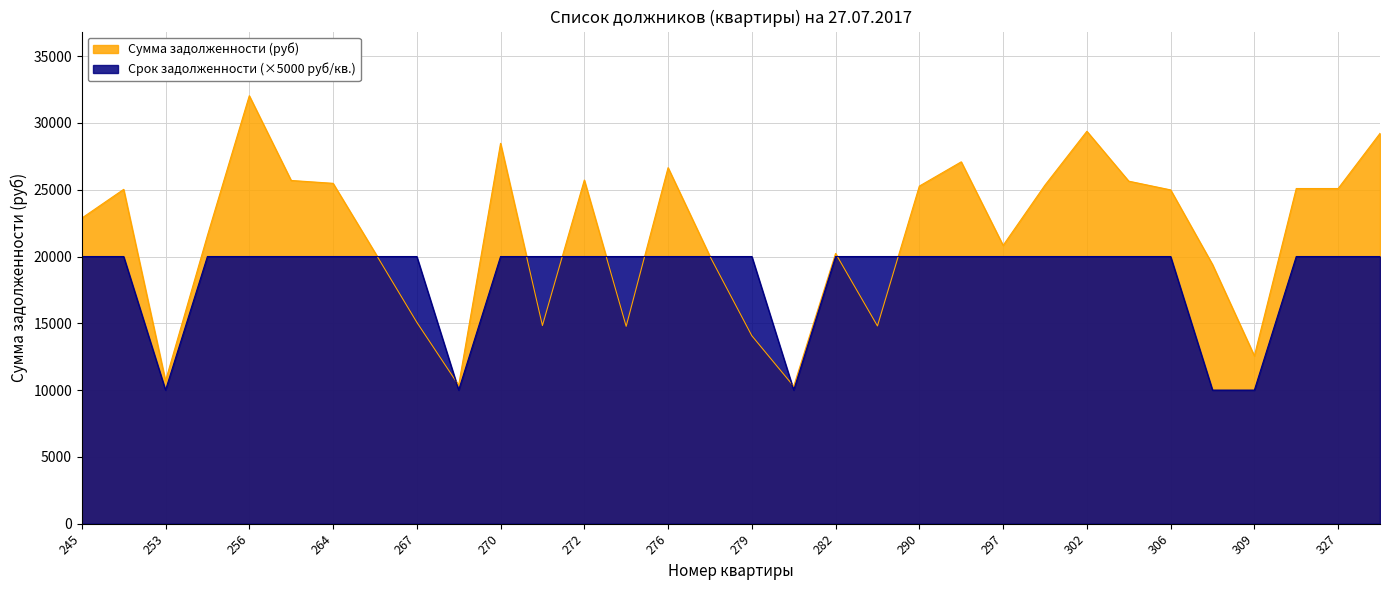

Count the number of categories in the chart.

32